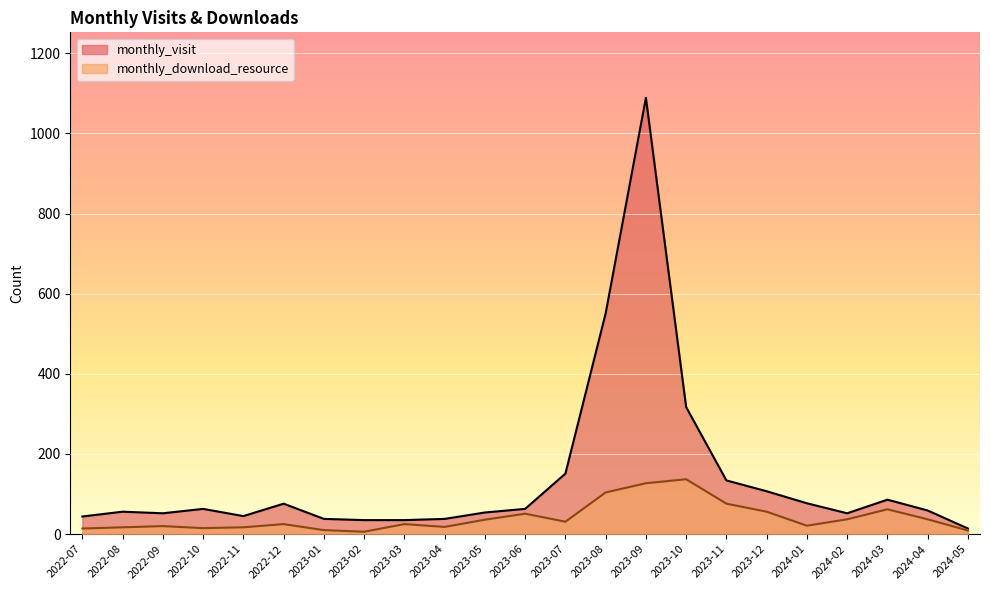

At 2024-03, list the series in order from largest to smallest.

monthly_visit, monthly_download_resource